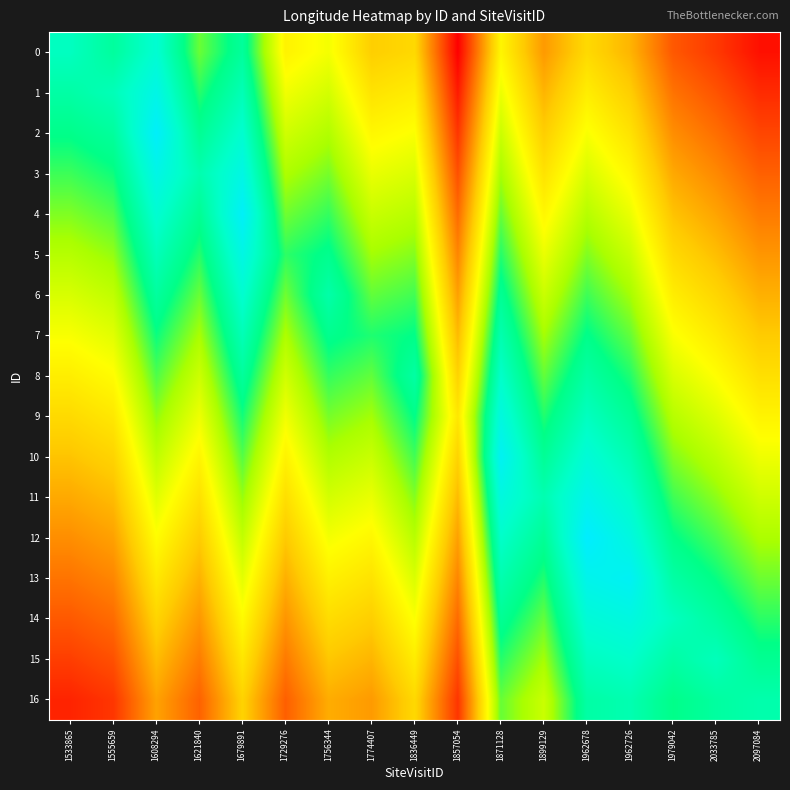

At which category is the sum across all series the highest?

1871128